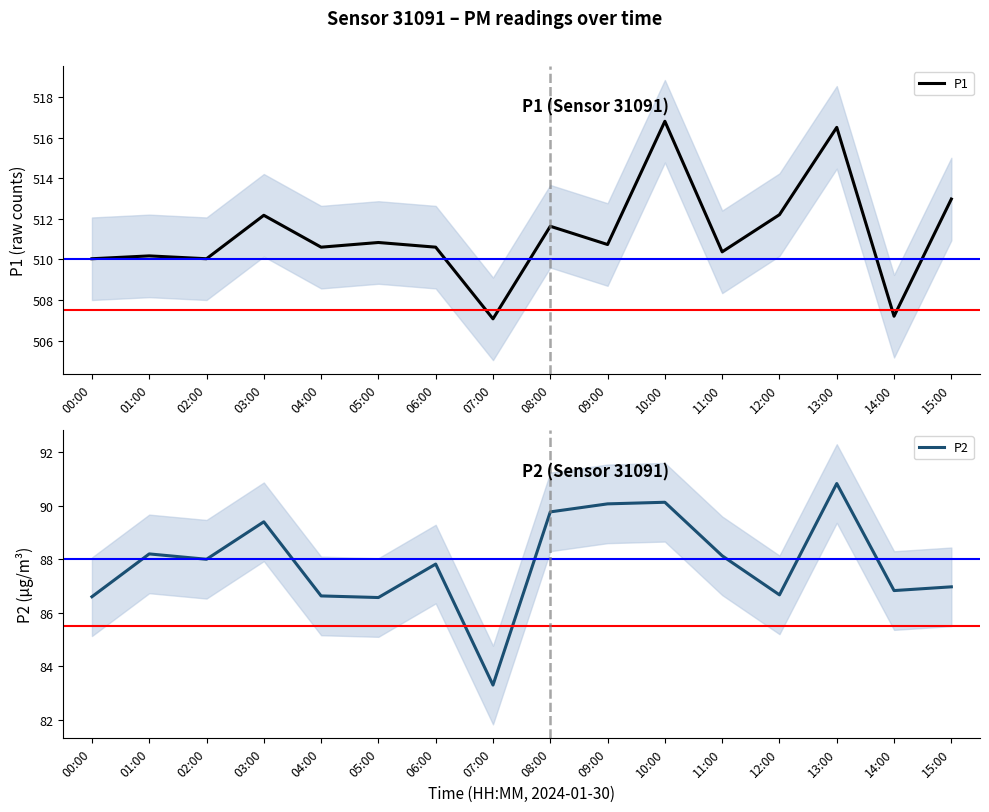

Reading left to right, transcribe all the data shown in this chart.

P1: 00:00=510.0	01:00=510.2	02:00=510.0	03:00=512.2	04:00=510.6	05:00=510.8	06:00=510.6	07:00=507.1	08:00=511.6	09:00=510.7	10:00=516.8	11:00=510.4	12:00=512.2	13:00=516.5	14:00=507.2	15:00=513.0
P2: 00:00=86.6	01:00=88.2	02:00=88.0	03:00=89.4	04:00=86.6	05:00=86.6	06:00=87.8	07:00=83.3	08:00=89.8	09:00=90.1	10:00=90.1	11:00=88.1	12:00=86.7	13:00=90.8	14:00=86.8	15:00=87.0